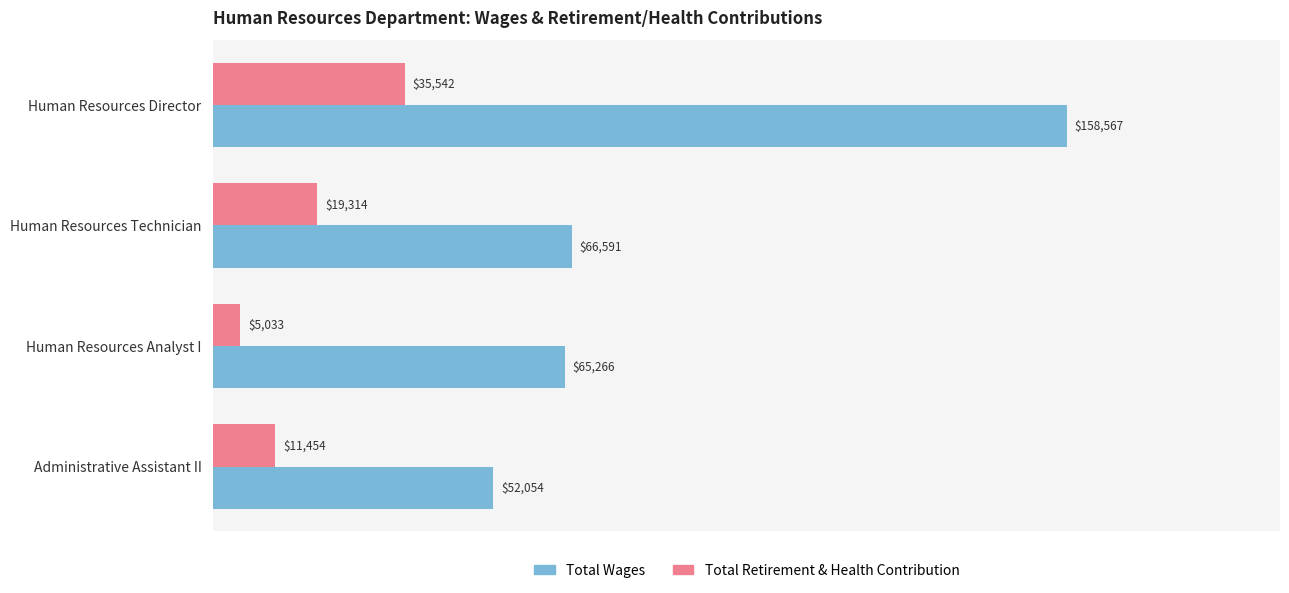

Which series has the largest range (max minus min)?

Total Wages